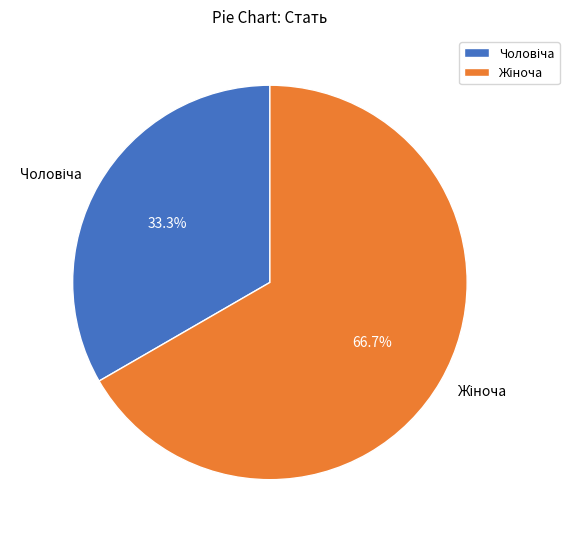

How many segments does this pie chart have?

2